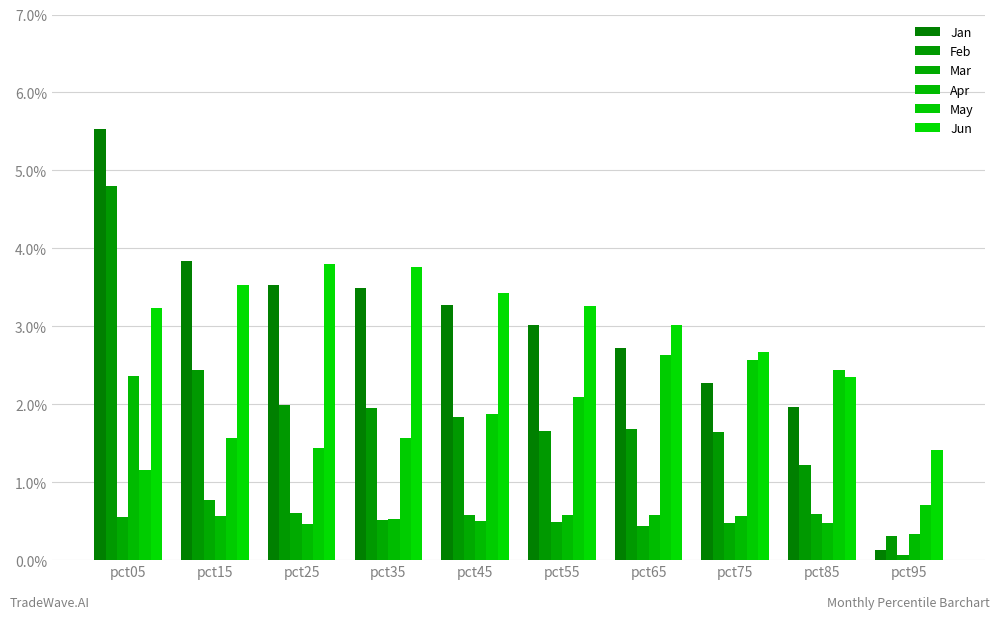

At how many categories does at least one series exceed 0?

10